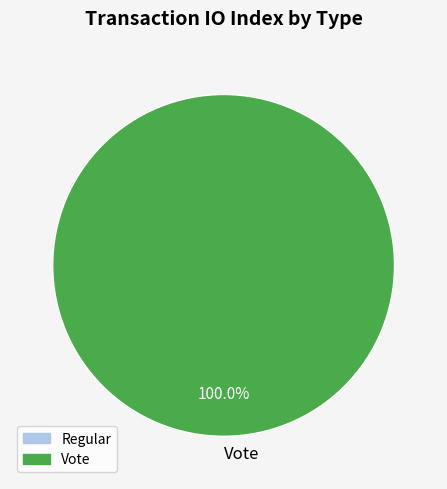

Count the number of slices in the pie.

1